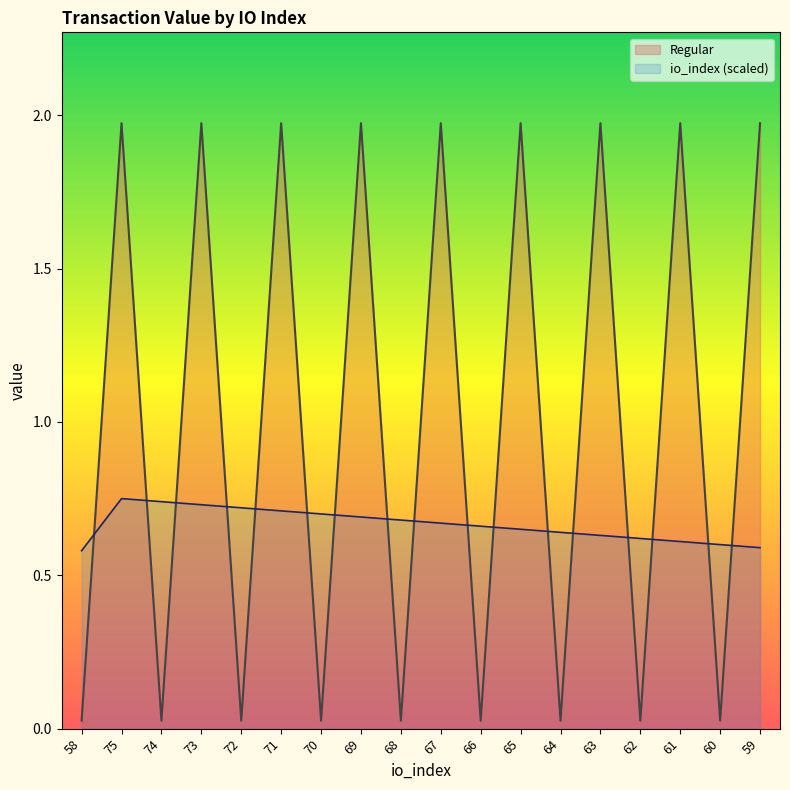

Reading right to left, what are all the values shown in this chart?

Regular: 2.0	0.0	2.0	0.0	2.0	0.0	2.0	0.0	2.0	0.0	2.0	0.0	2.0	0.0	2.0	0.0	2.0	0.0
io_index: 0.6	0.6	0.6	0.6	0.6	0.6	0.7	0.7	0.7	0.7	0.7	0.7	0.7	0.7	0.7	0.7	0.8	0.6